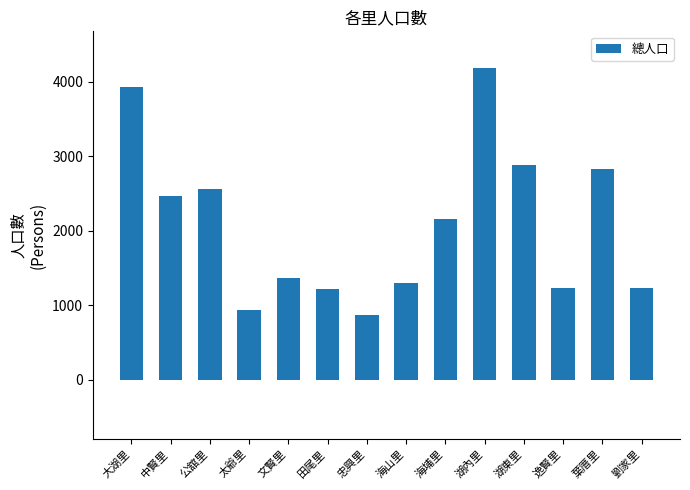

How many distinct data groups are displayed?

1